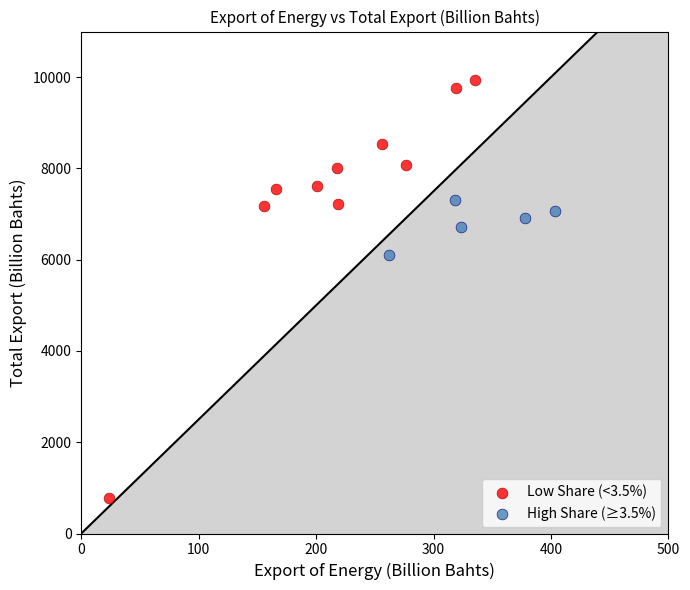

Which series reaches the maximum Y coordinate?

Low Share (<3.5%)